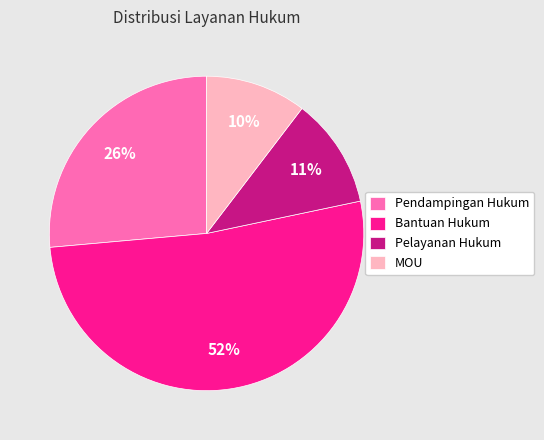

True or false: Bantuan Hukum accounts for 52% of the total.

True